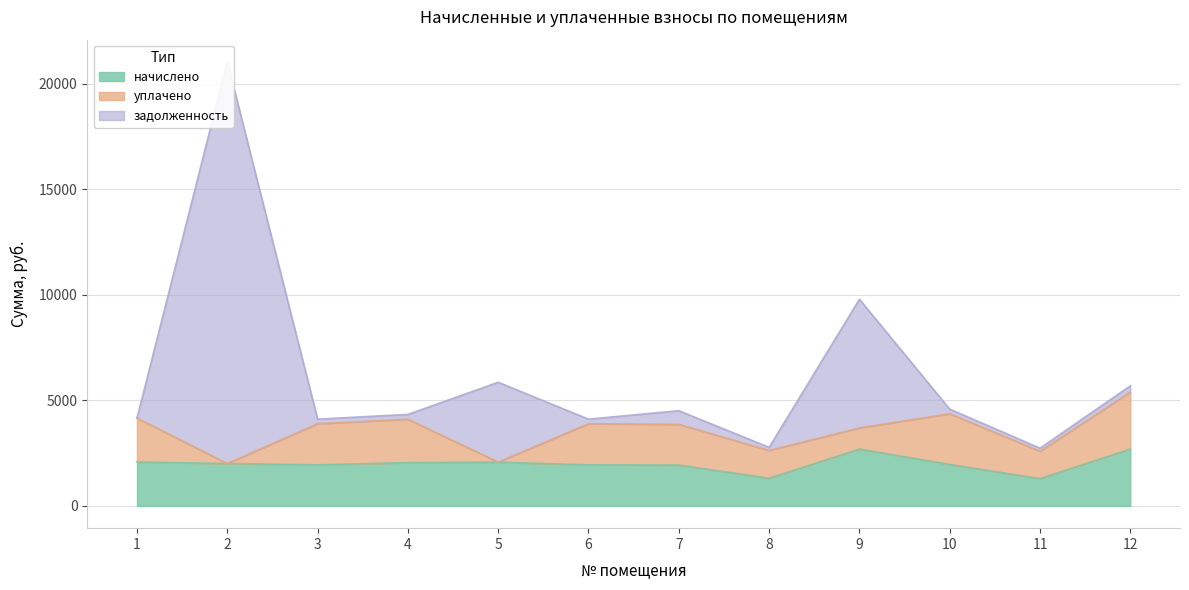

What is the value of the начислено point at the 10th from the left?

1964.7